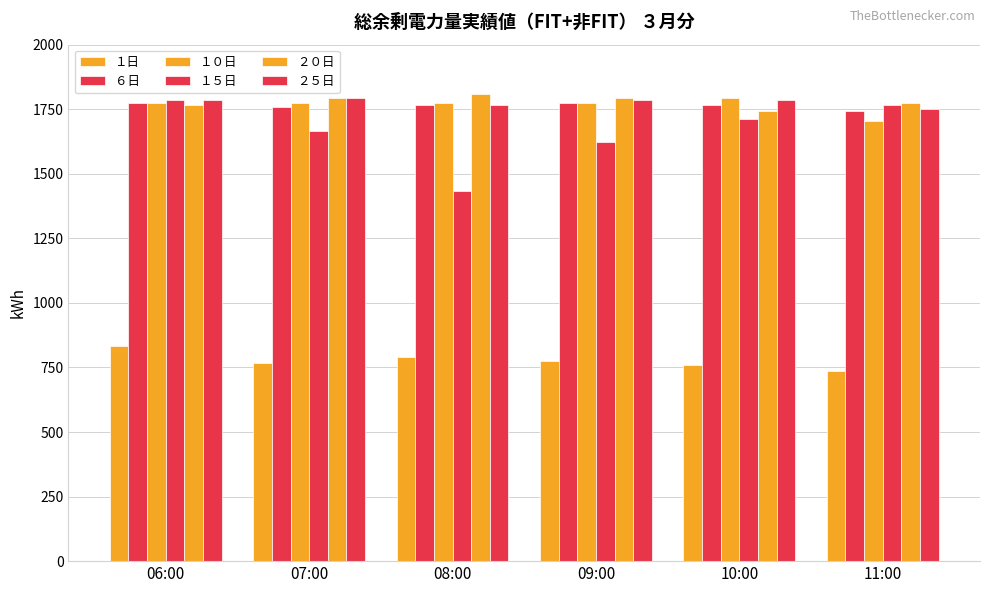

Where does the ２０日 series first go above 1792?

08:00